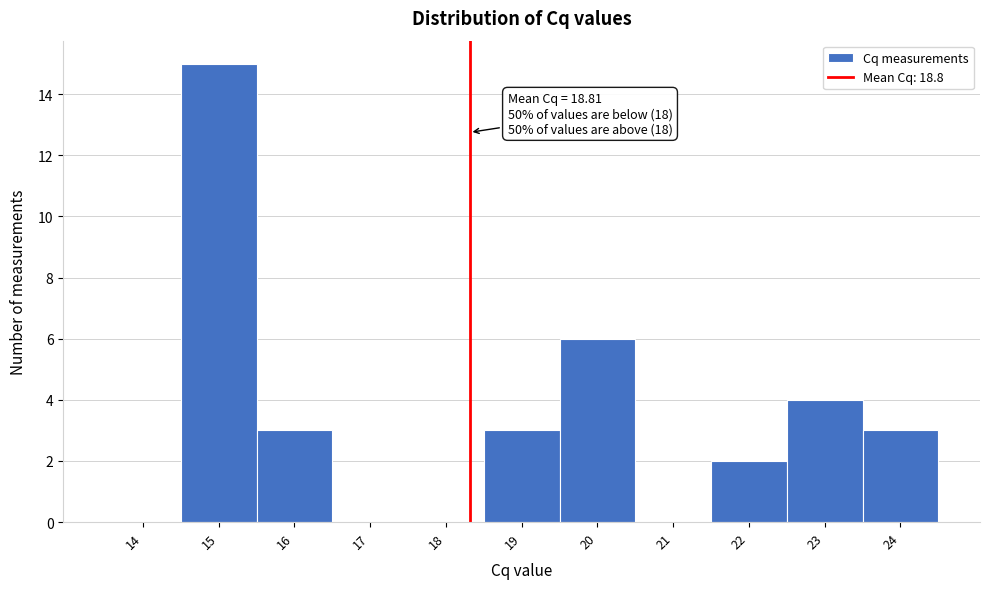

Reading left to right, transcribe all the data shown in this chart.

14=0	15=15	16=3	17=0	18=0	19=3	20=6	21=0	22=2	23=4	24=3